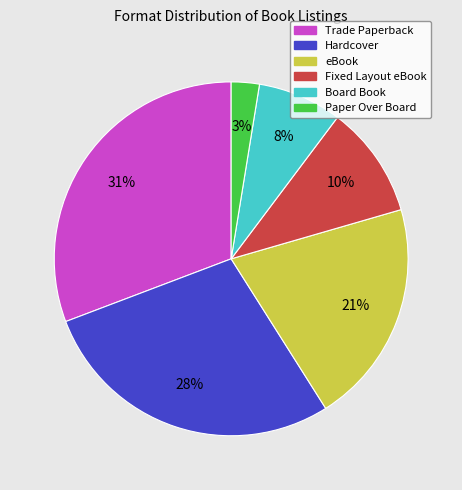

Is the sum of Paper Over Board and Trade Paperback greater than half?

No